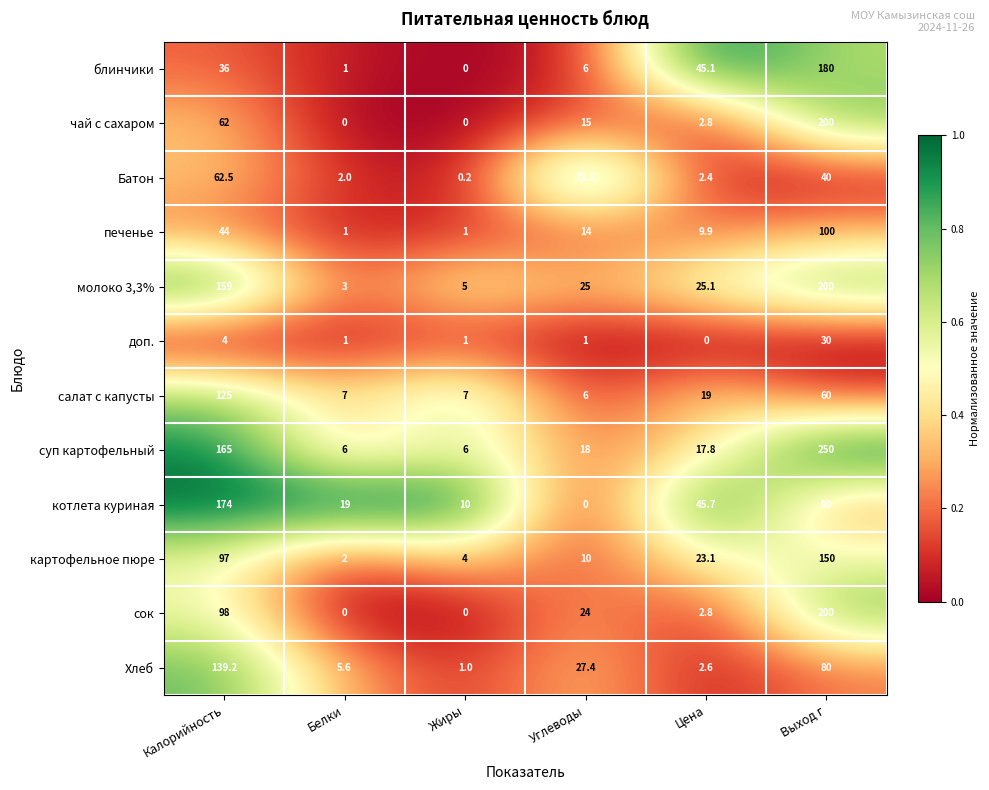

What is the highest value of the Хлеб series?

139.2